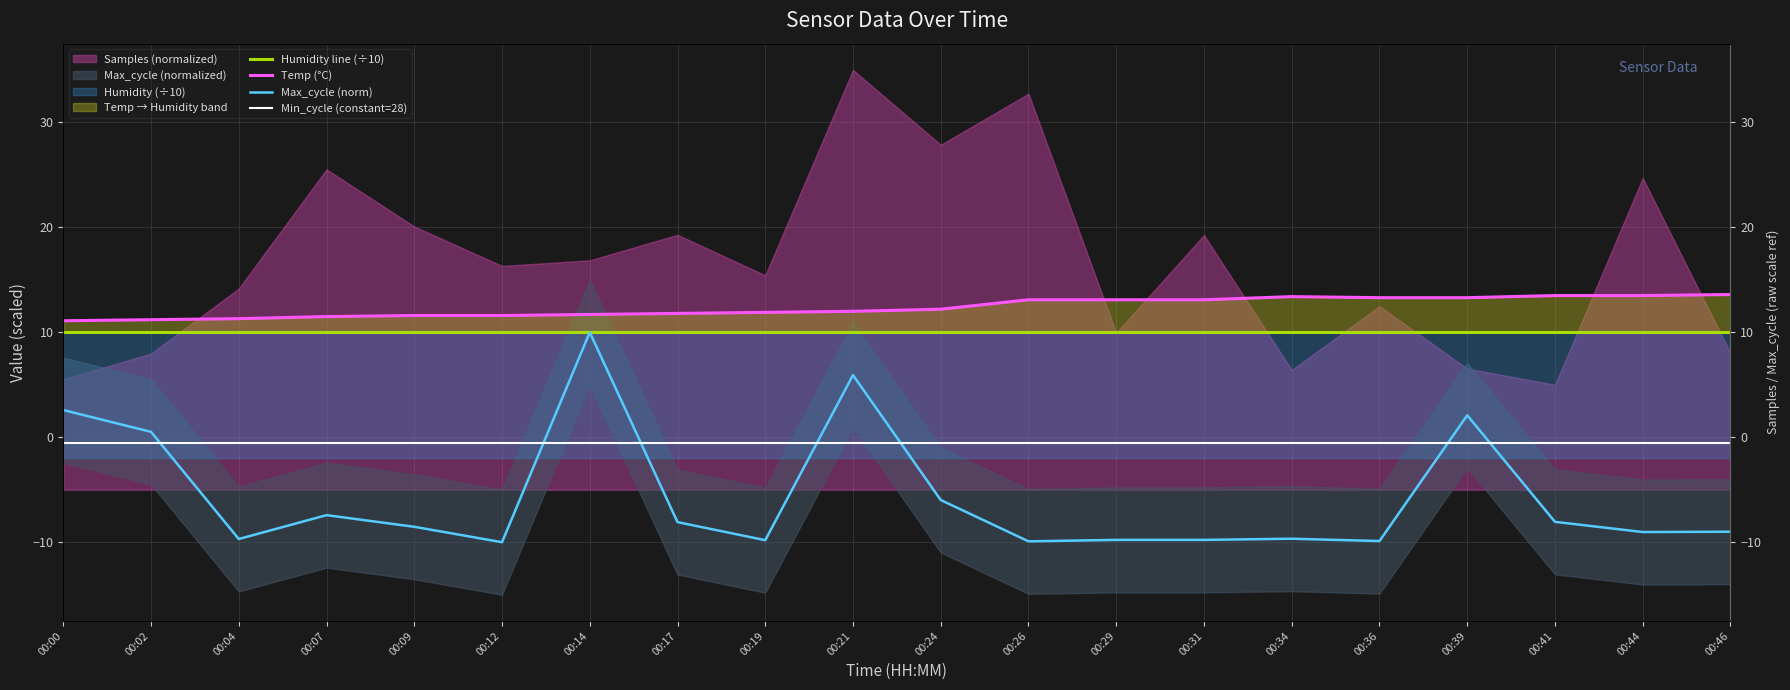

True or false: Temp (°C) and Humidity line (÷10) cross at least once.

False